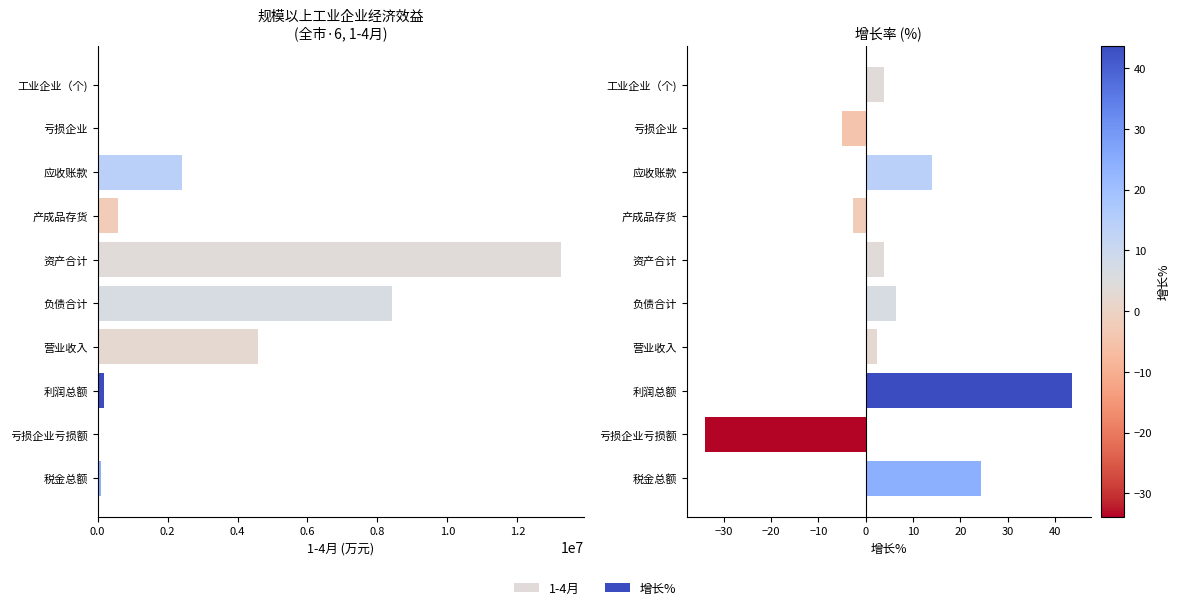

Between 亏损企业 and 资产合计, which series saw the biggest shift?

1-4月